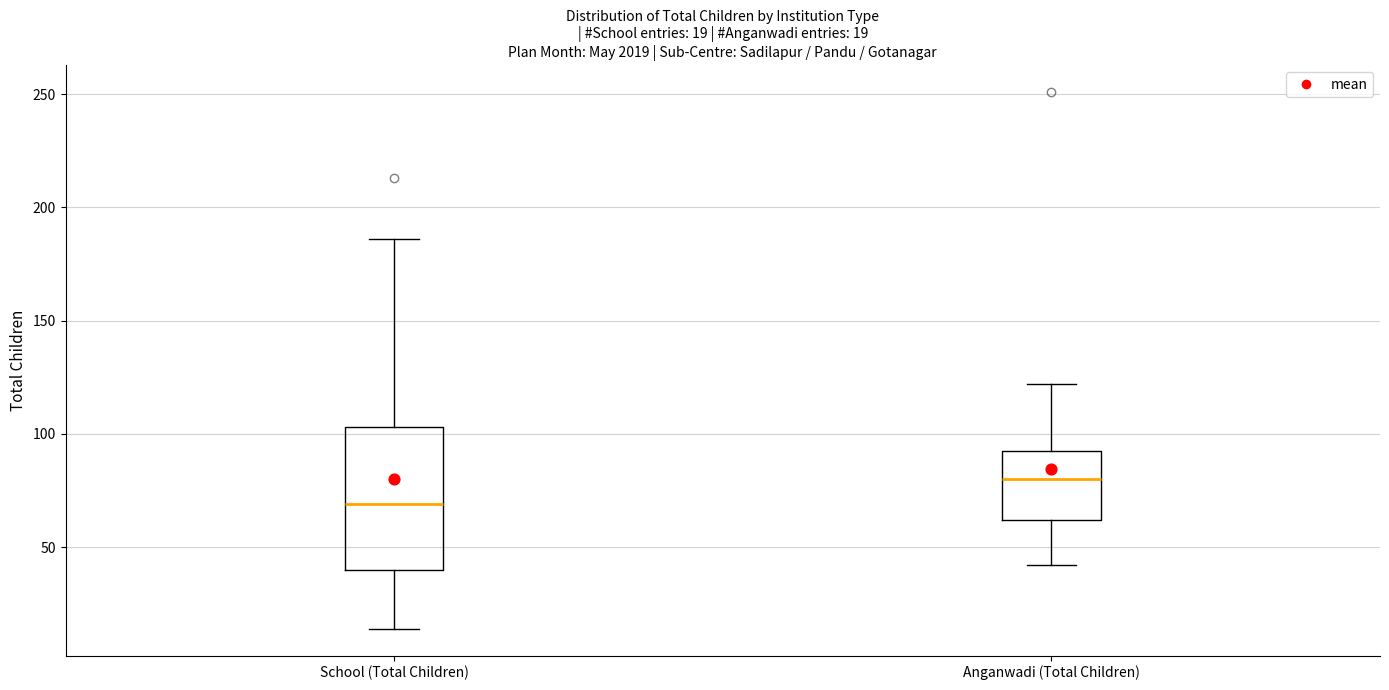

Which box is the tallest, from its lower edge to its upper edge?

School (Total Children)